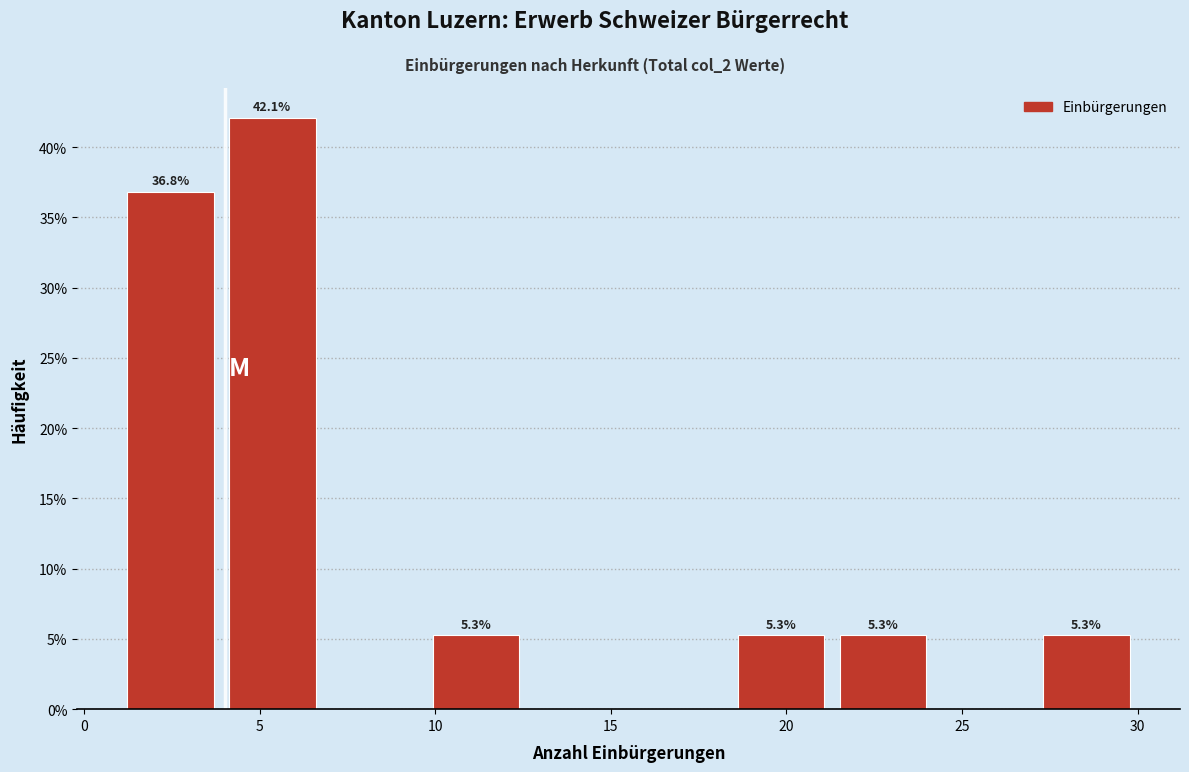

Over which range of the x-axis is the bar tallest?

3.9 to 6.8